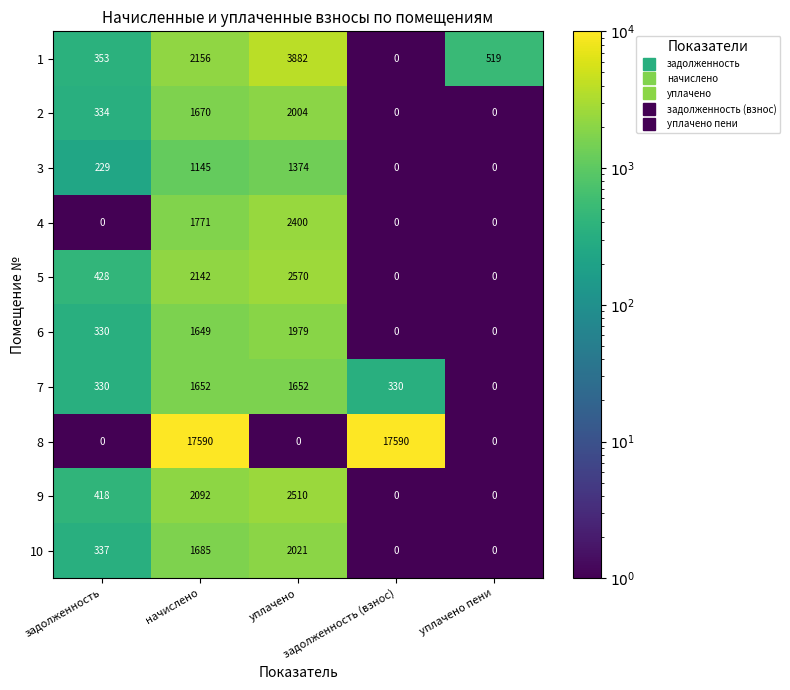

Rank the series by their maximum value, from highest to lowest.

8, 1, 5, 9, 4, 10, 2, 6, 7, 3